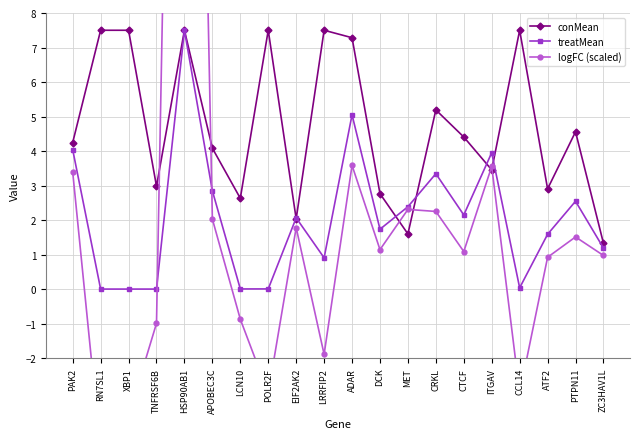

The logFC (scaled) series shows 1.6 at CTCF. True or false?

False